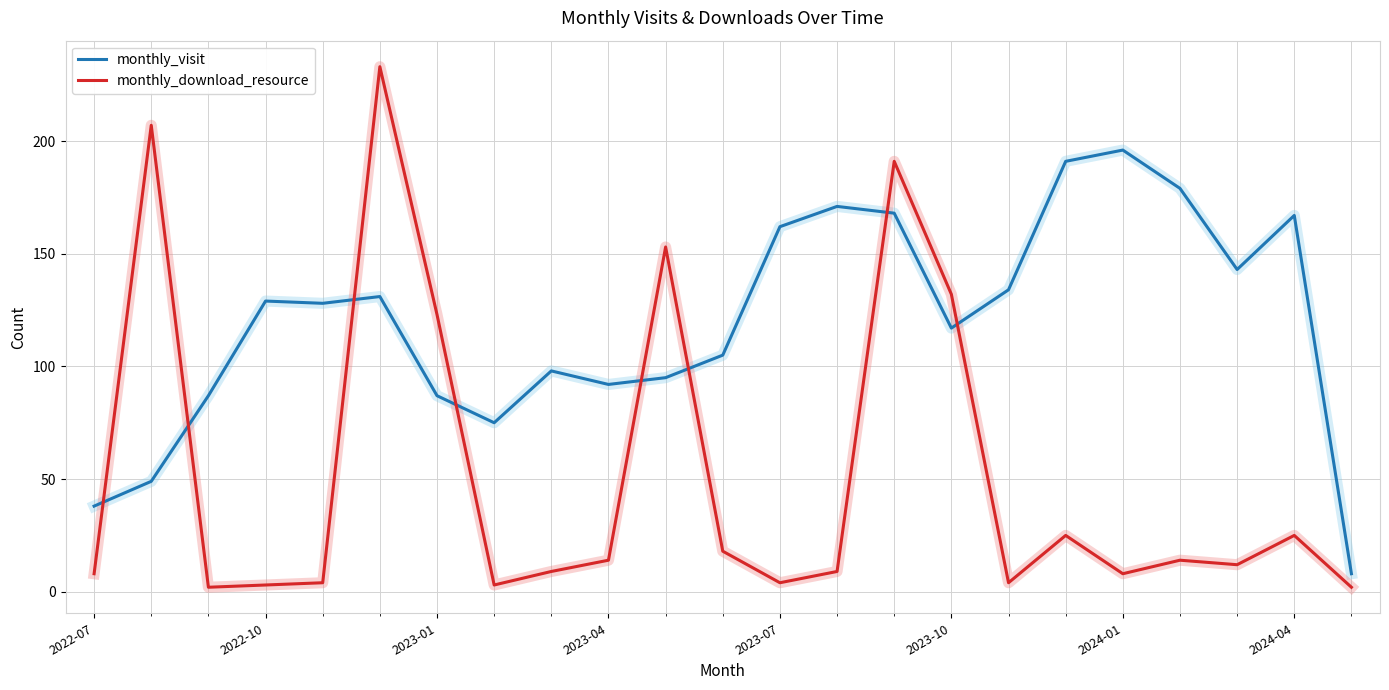

Which series has the largest total across all categories?

monthly_visit